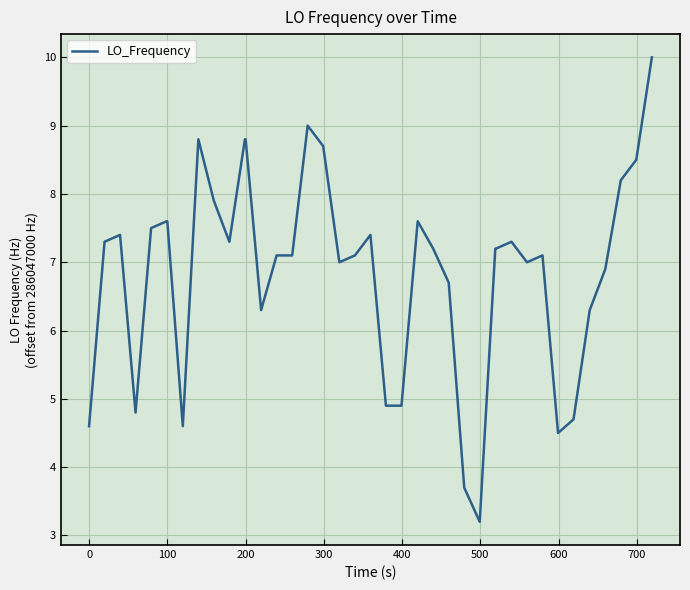

What is the smallest value displayed?

3.2